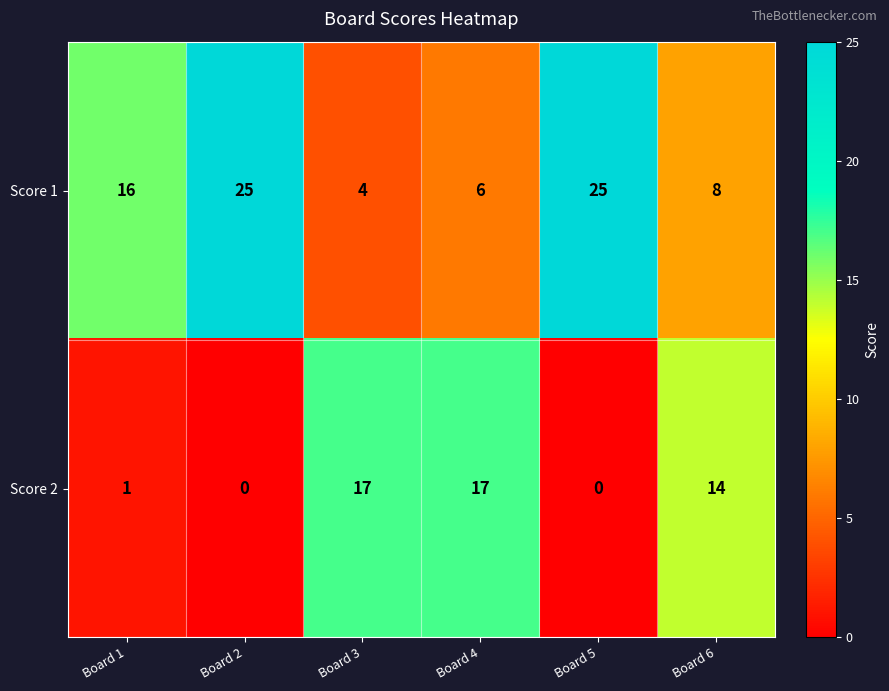

Is the value of Score 1 at Board 2 greater than the value of Score 2 at Board 5?

Yes